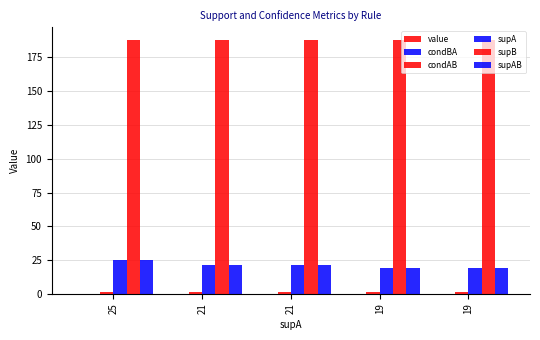

List the labels in order of condAB value, smallest first.

25, 21, 21, 19, 19